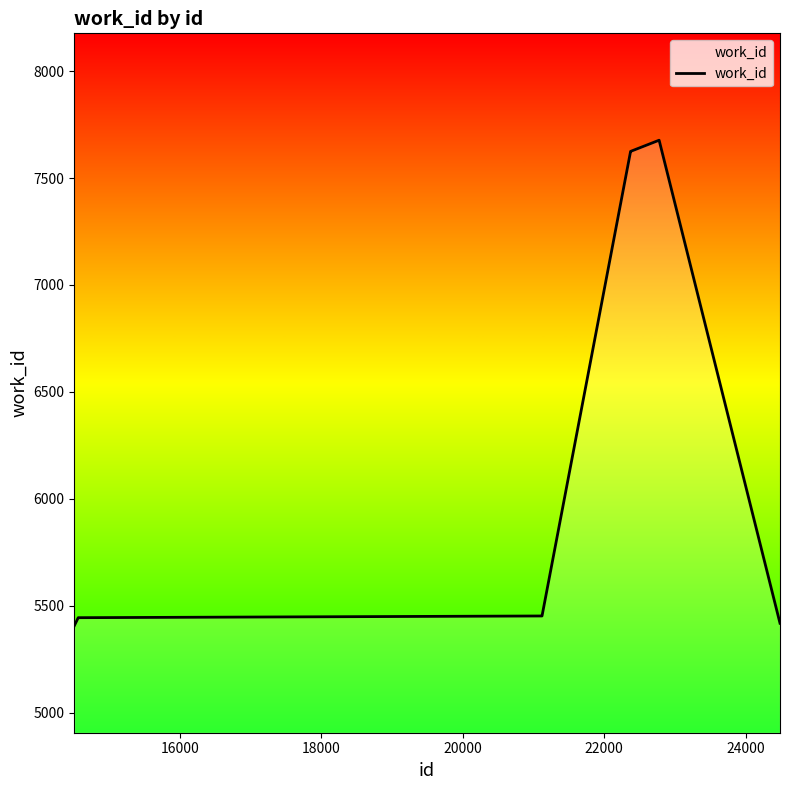

What is the greatest value displayed?

7677